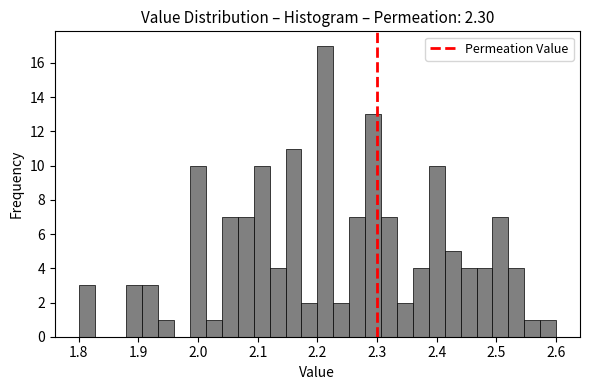

Around what value on the x-axis is the tallest bar? Give the approximate position of its centre, as read against the axis.

2.21